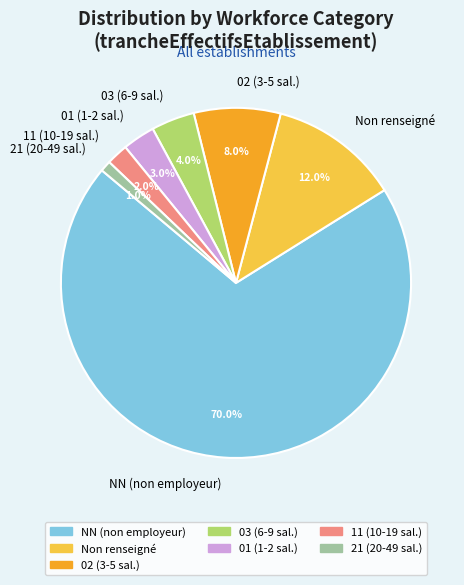

Is the sum of 01 (1-2 sal.) and NN (non employeur) greater than half?

Yes